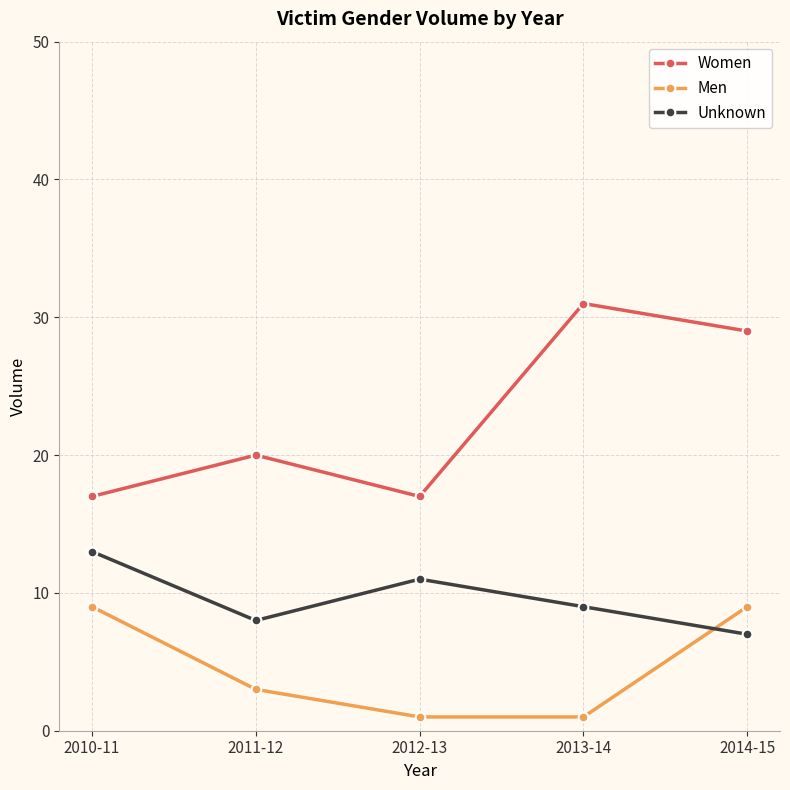

Reading left to right, what are all the values shown in this chart?

Women: 2010-11=17	2011-12=20	2012-13=17	2013-14=31	2014-15=29
Men: 2010-11=9	2011-12=3	2012-13=1	2013-14=1	2014-15=9
Unknown: 2010-11=13	2011-12=8	2012-13=11	2013-14=9	2014-15=7